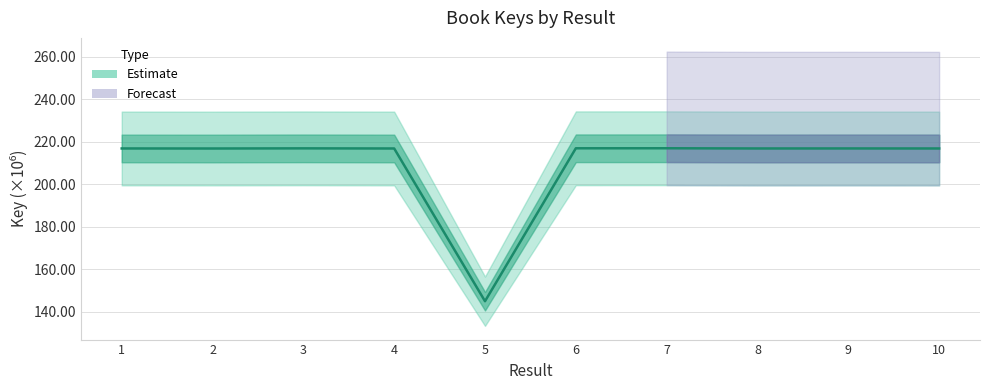

Reading left to right, transcribe all the data shown in this chart.

1=216.8	2=216.8	3=216.8	4=216.8	5=145.0	6=216.9	7=216.9	8=216.8	9=216.8	10=216.8